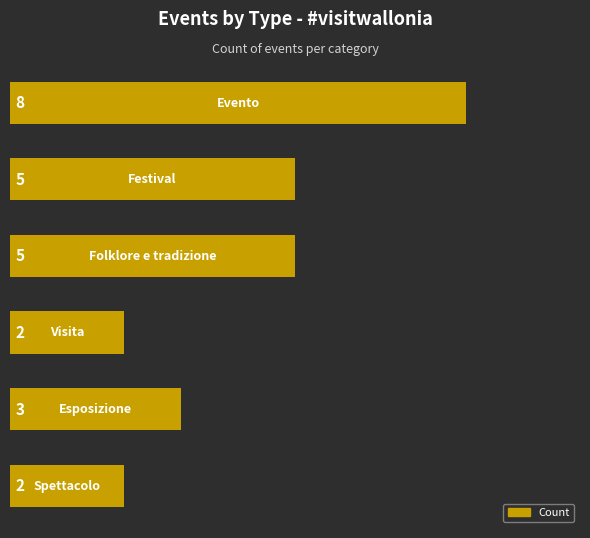

How many values are between 2 and 5?

5